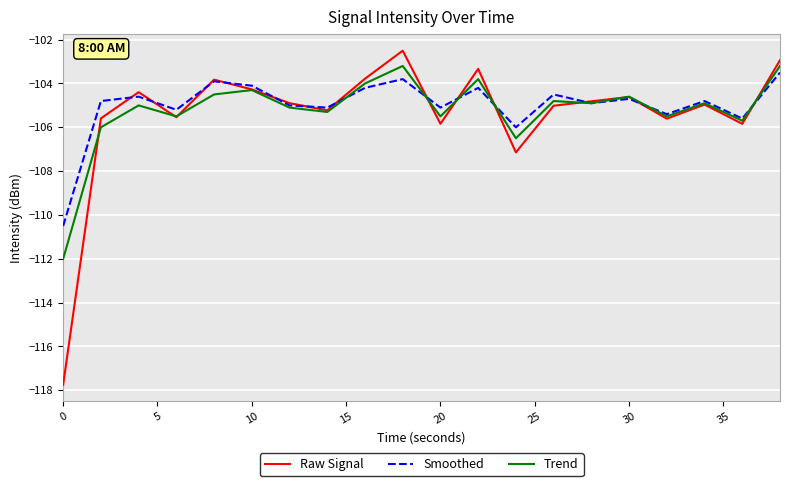

How many interior local peaks does the Smoothed series have?

7